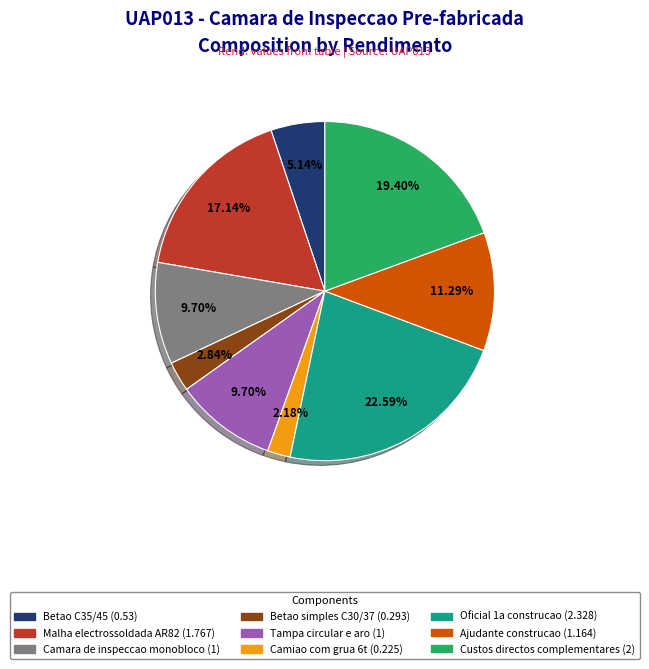

Is there a majority slice in this chart?

No